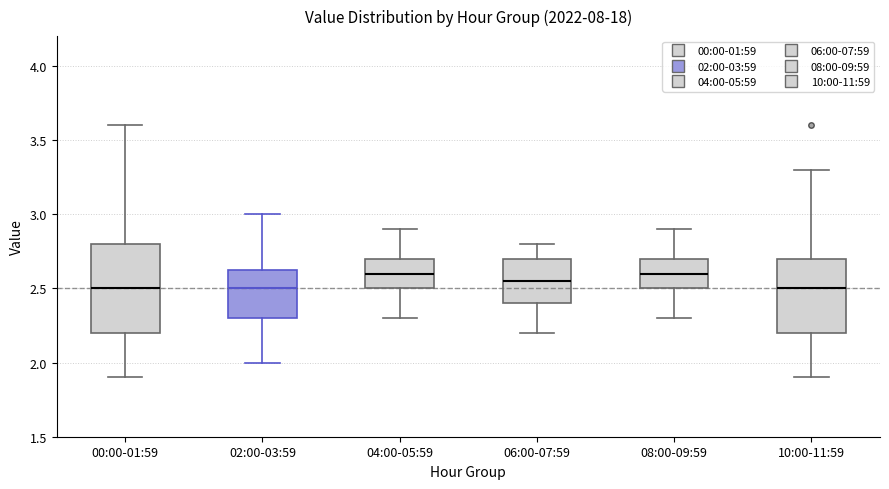

Where does the upper whisker of the box for 00:00-01:59 end on the y-axis? The values are not printed on the chart, so give them approximately, as read against the axis.

3.60